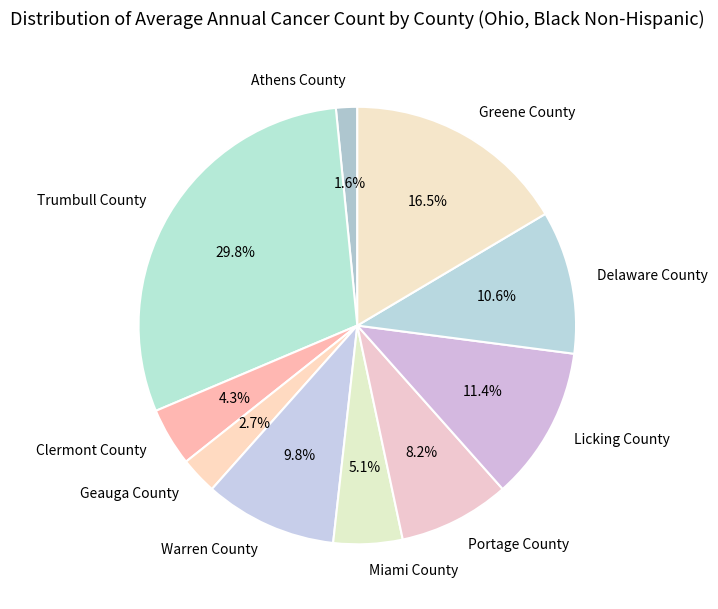

To the nearest percent, what is the difference between the Licking County and Greene County slice percentages?

5%